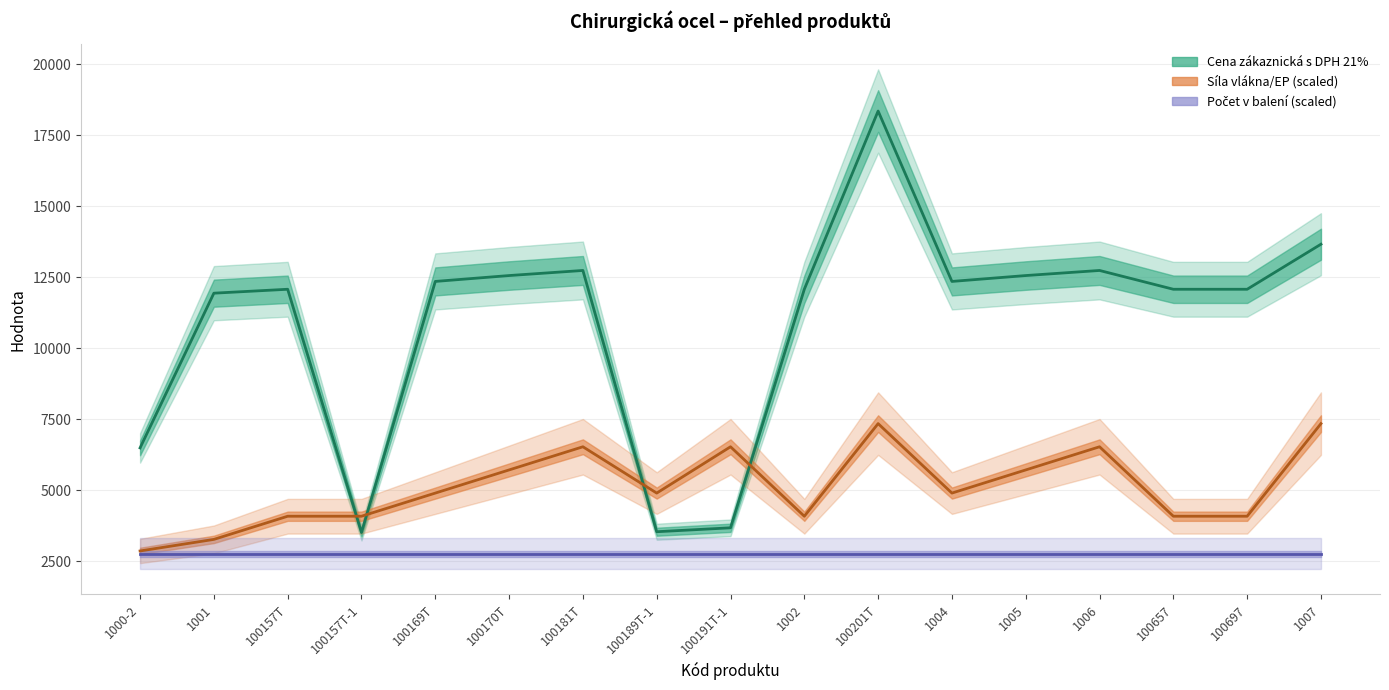

Reading left to right, extract all data points from this chart.

Cena zákaznická s DPH 21%: 6486.0	11937.0	12075.0	3505.2	12351.0	12558.0	12737.4	3532.8	3670.8	12075.0	18354.0	12351.0	12558.0	12737.4	12075.0	12075.0	13662.0
Síla vlákna/EP: 2855.1	3262.9	4078.7	4078.7	4894.4	5710.1	6525.9	4894.4	6525.9	4078.7	7341.6	4894.4	5710.1	6525.9	4078.7	4078.7	7341.6